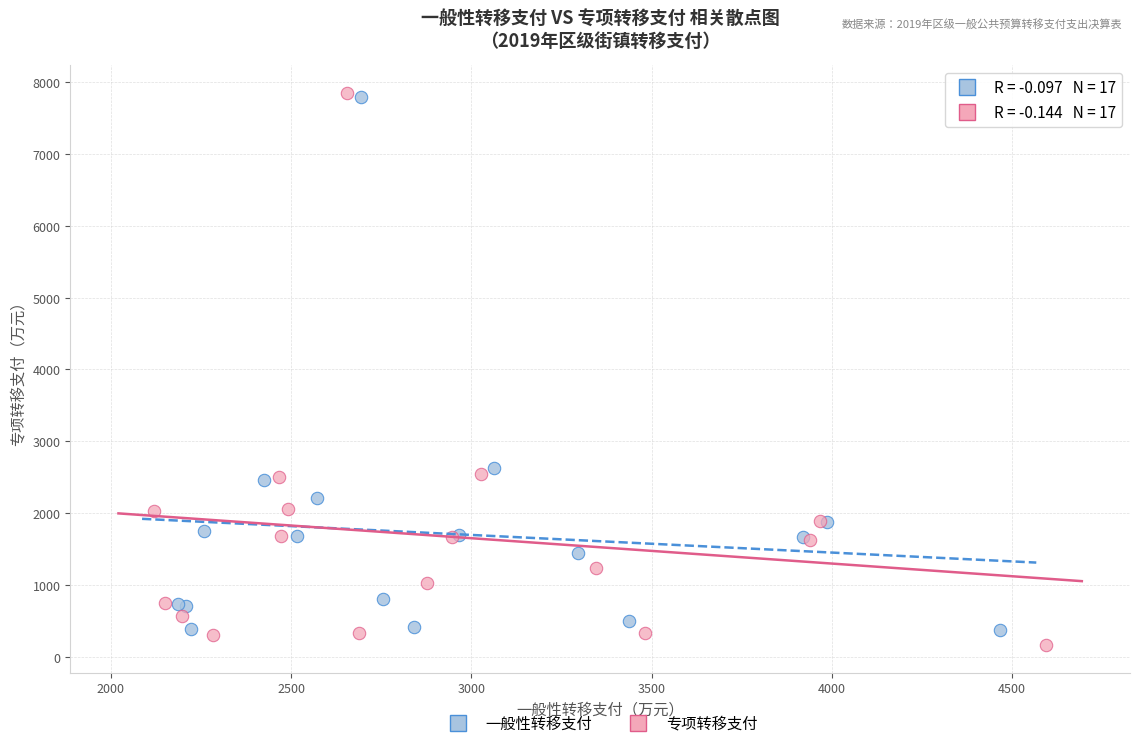

Which series has the widest spread of Y values?

专项转移支付